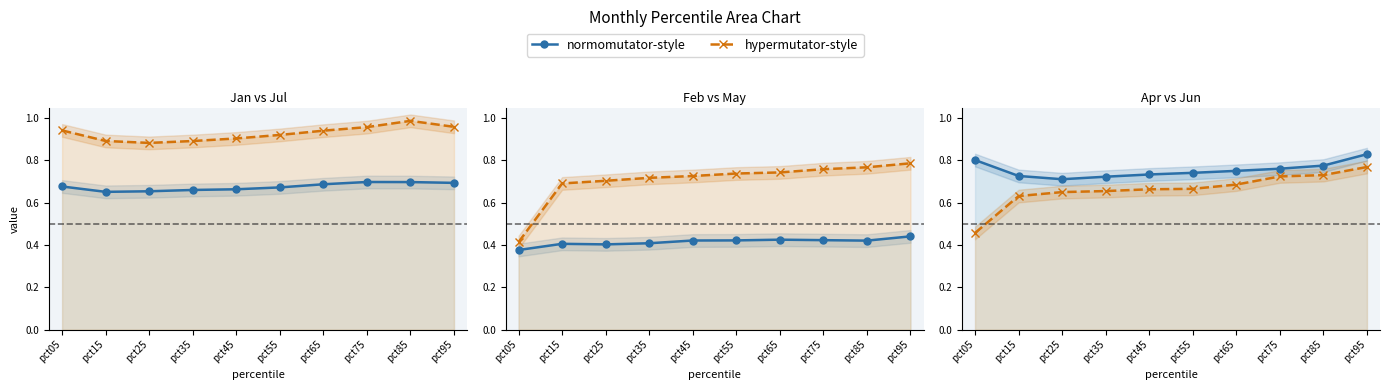

Reading right to left, list all the values displayed in this chart.

Jan line: pct95=0.7	pct85=0.7	pct75=0.7	pct65=0.7	pct55=0.7	pct45=0.7	pct35=0.7	pct25=0.7	pct15=0.7	pct05=0.7
Jul line: pct95=1.0	pct85=1.0	pct75=1.0	pct65=0.9	pct55=0.9	pct45=0.9	pct35=0.9	pct25=0.9	pct15=0.9	pct05=0.9
Feb line: pct95=0.4	pct85=0.4	pct75=0.4	pct65=0.4	pct55=0.4	pct45=0.4	pct35=0.4	pct25=0.4	pct15=0.4	pct05=0.4
May line: pct95=0.8	pct85=0.8	pct75=0.8	pct65=0.7	pct55=0.7	pct45=0.7	pct35=0.7	pct25=0.7	pct15=0.7	pct05=0.4
Apr line: pct95=0.8	pct85=0.8	pct75=0.8	pct65=0.8	pct55=0.7	pct45=0.7	pct35=0.7	pct25=0.7	pct15=0.7	pct05=0.8
Jun line: pct95=0.8	pct85=0.7	pct75=0.7	pct65=0.7	pct55=0.7	pct45=0.7	pct35=0.7	pct25=0.7	pct15=0.6	pct05=0.5